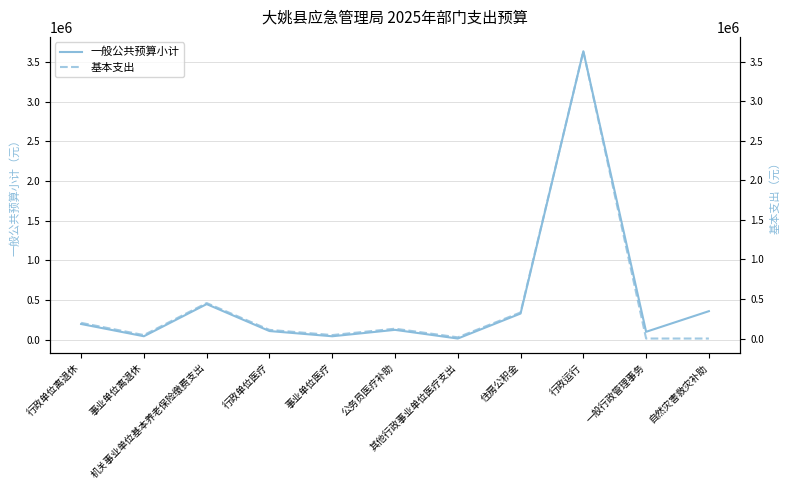

What is the value of the 基本支出 point at the 4th from the left?

109606